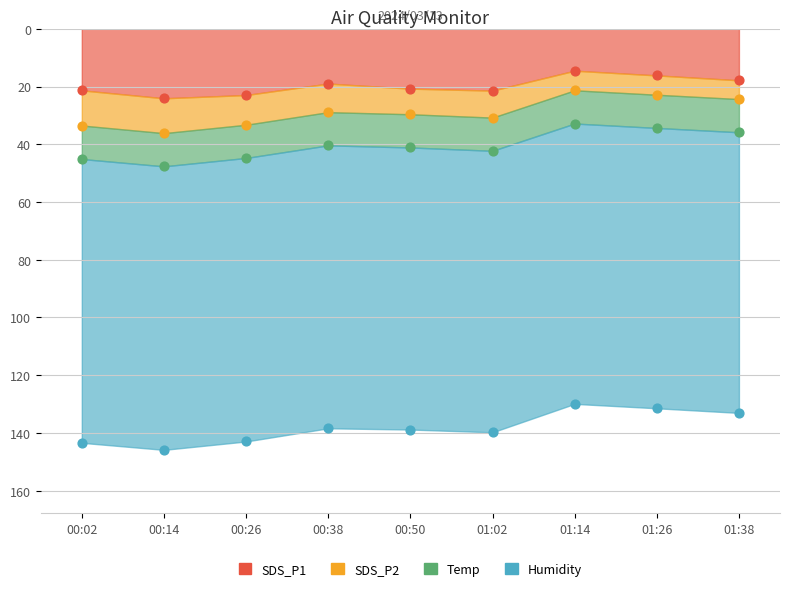

Which series reaches the maximum Y coordinate?

Humidity